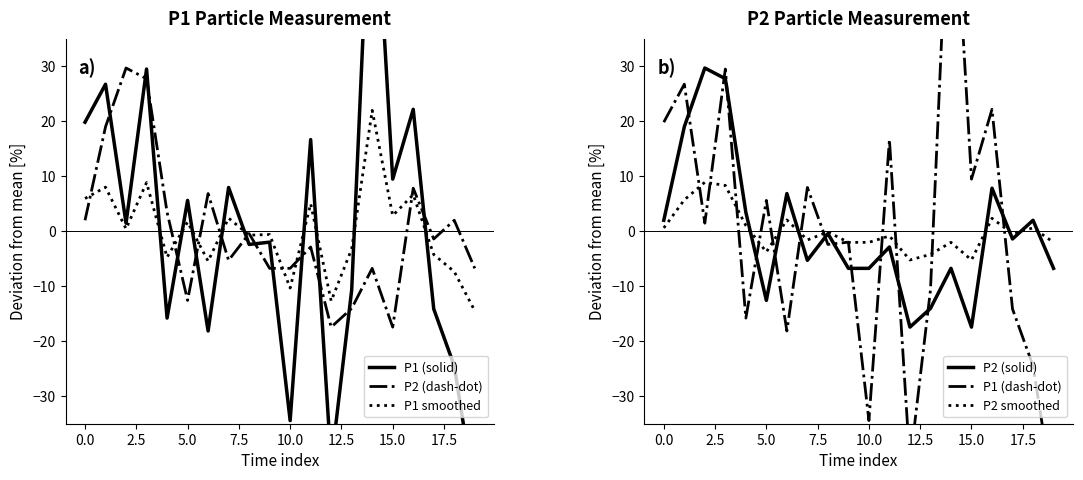

What is the lowest value of the P2 (dash-dot) series?

-17.4